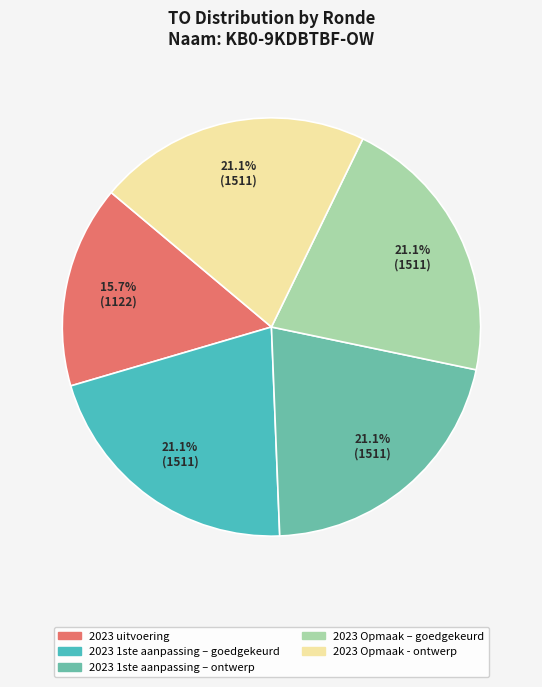

How many slices are in this pie chart?

5